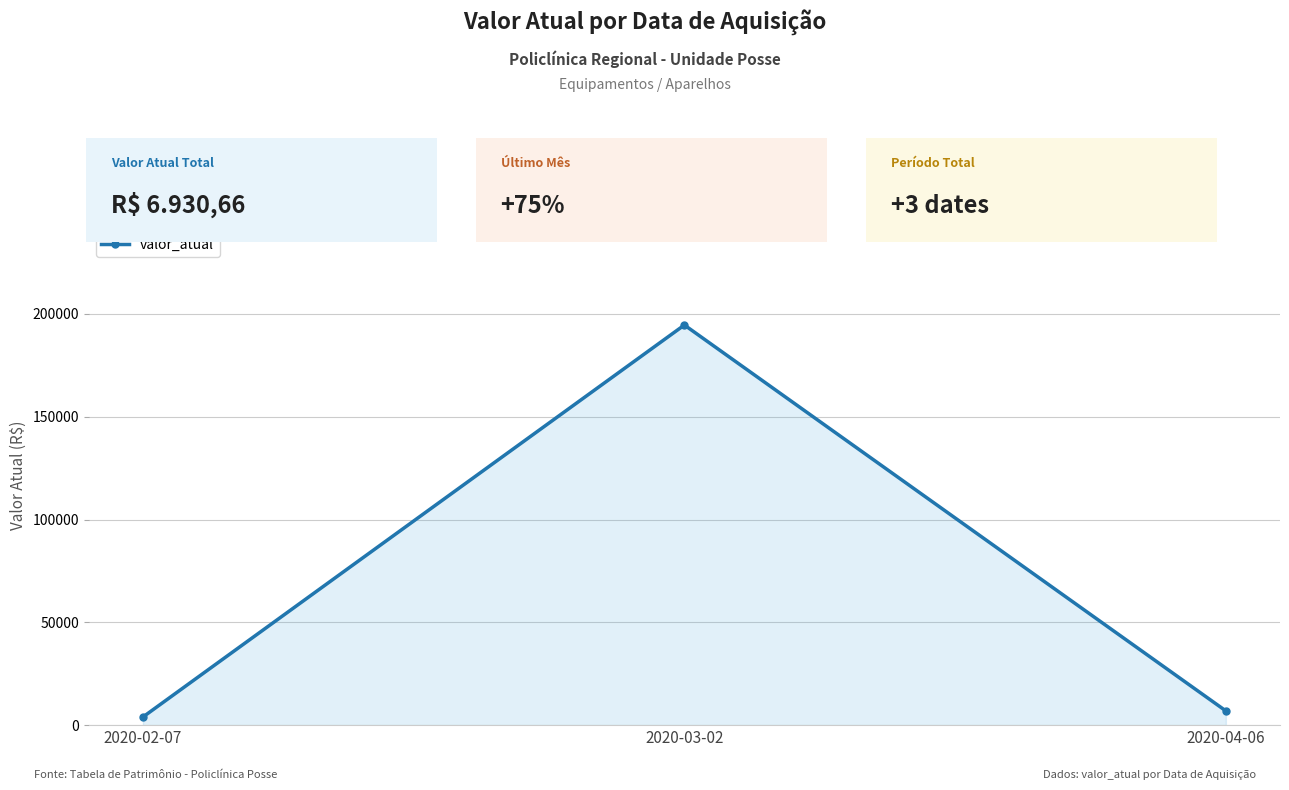

List the labels in order of value, largest first.

2020-03-02, 2020-04-06, 2020-02-07